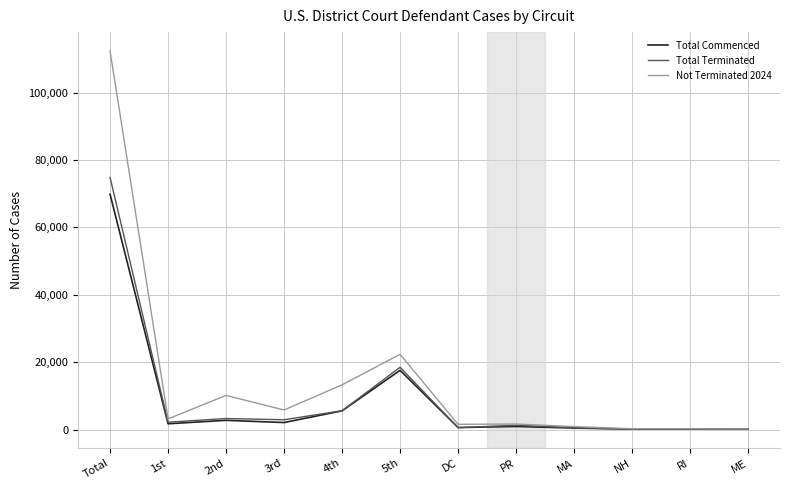

What is the sum of all Not Terminated 2024 values?

171688